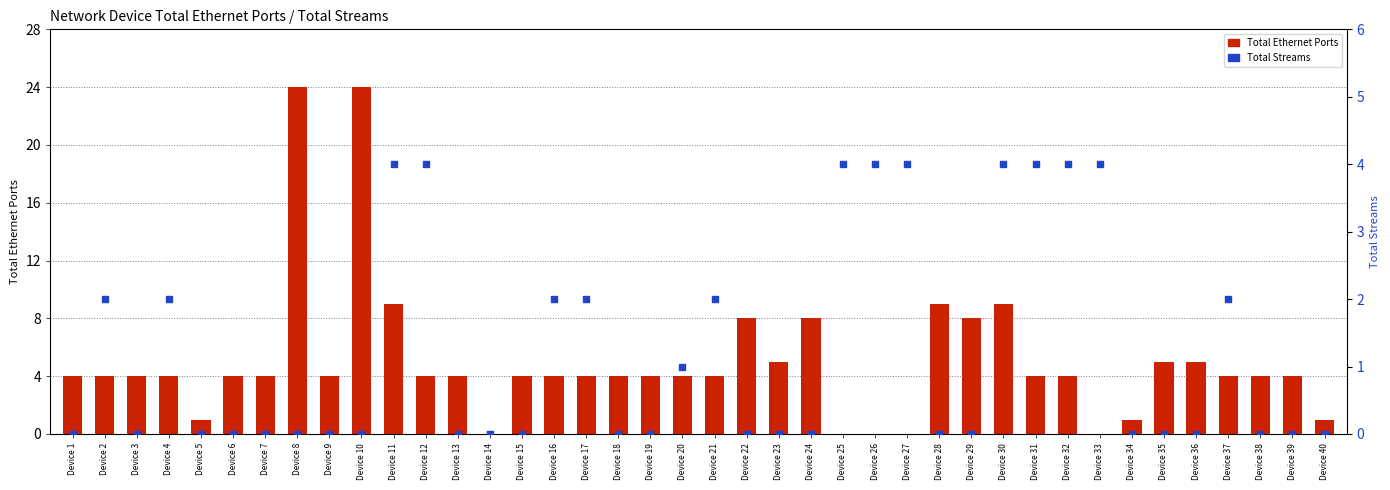

What are all the series names shown in the legend?

Total Ethernet Ports, Total Streams